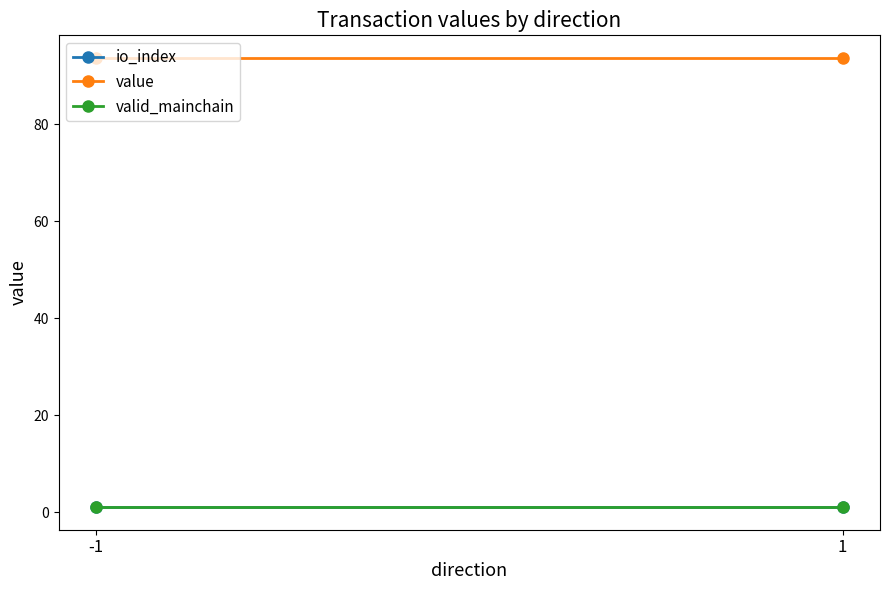

Does the chart have visible grid lines?

No